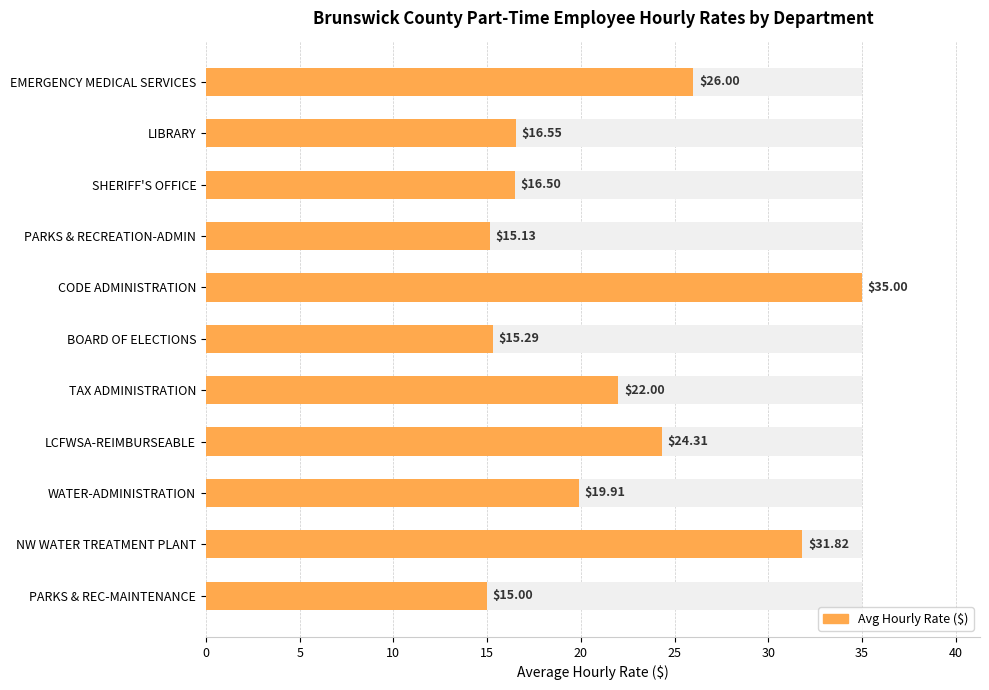

Reading left to right, transcribe all the data shown in this chart.

26.0	16.6	16.5	15.1	35.0	15.3	22.0	24.3	19.9	31.8	15.0